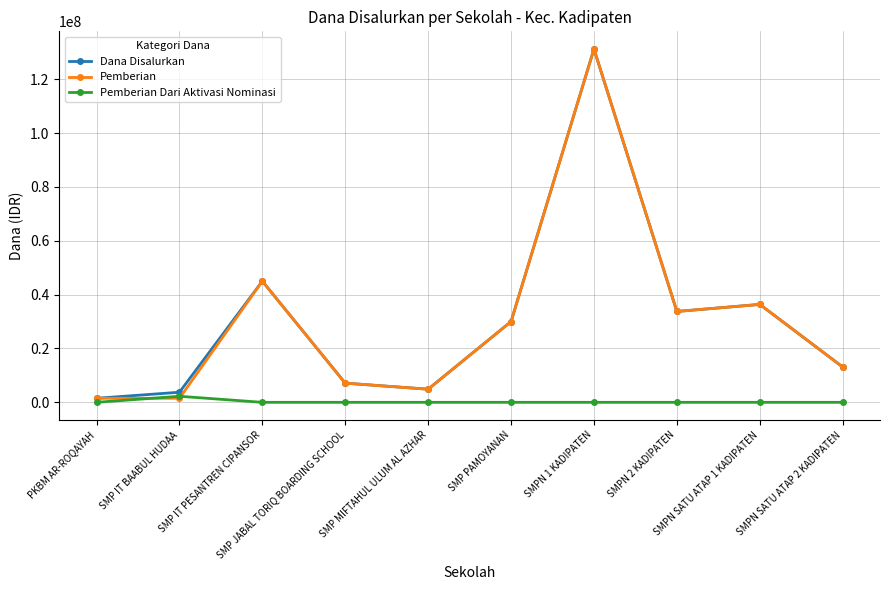

At how many categories does at least one series exceed 92724422?

1